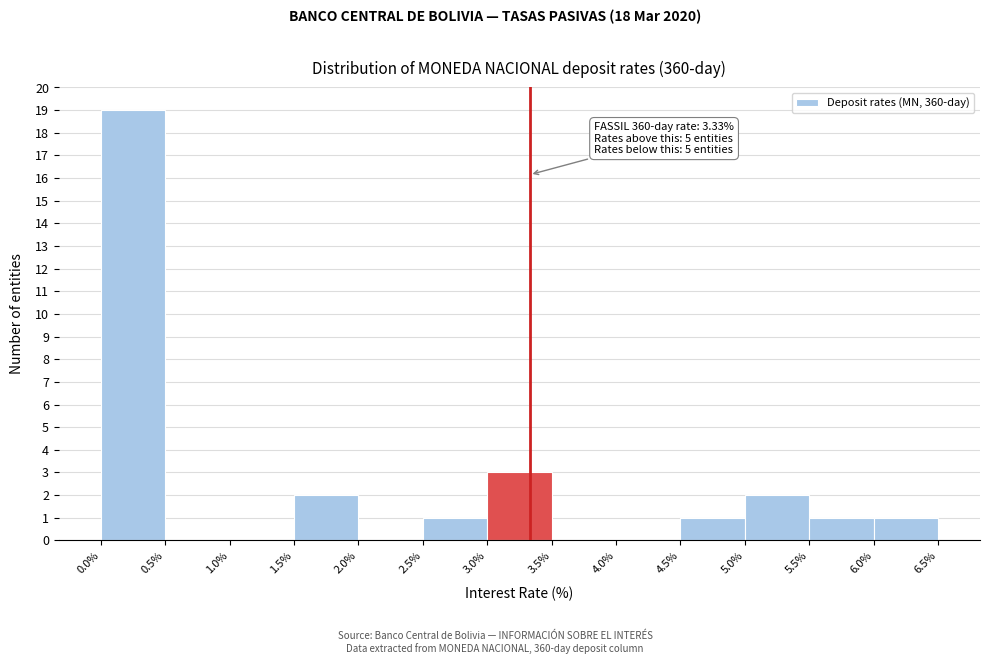

Which range on the x-axis has the tallest bar?

0.0% to 0.5%